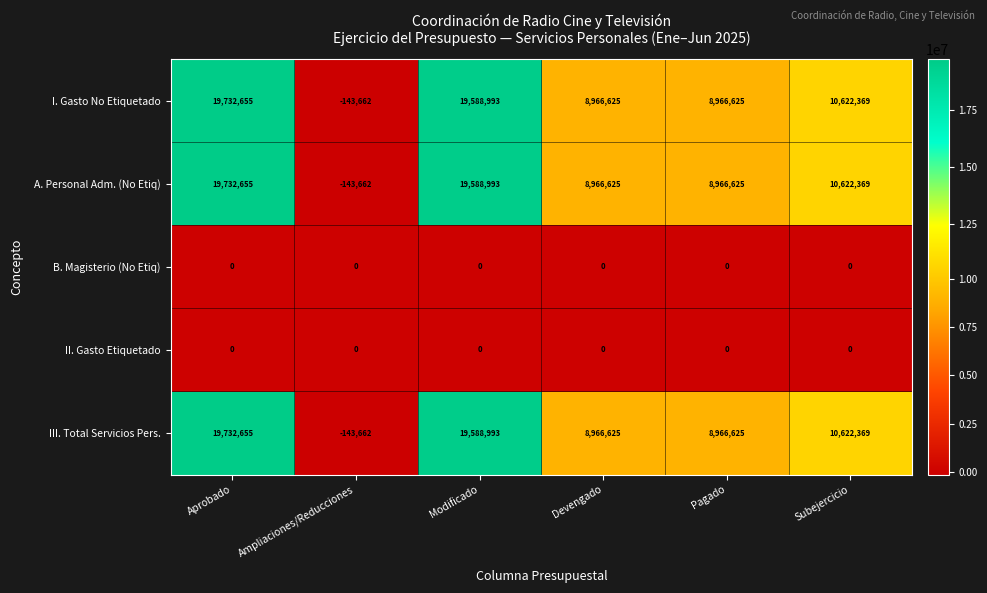

What is the difference between the highest and lowest values at Subejercicio?

10622369